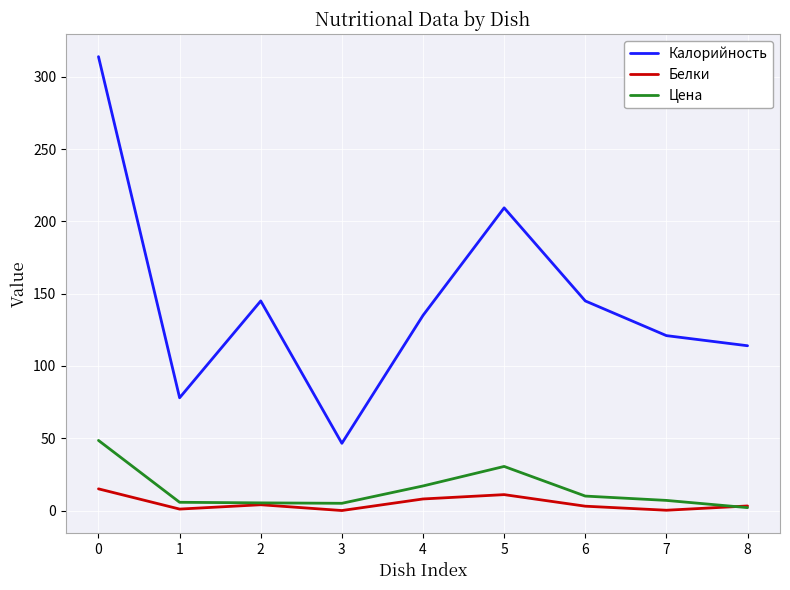

Which series changed the most between 0 and 5?

Калорийность